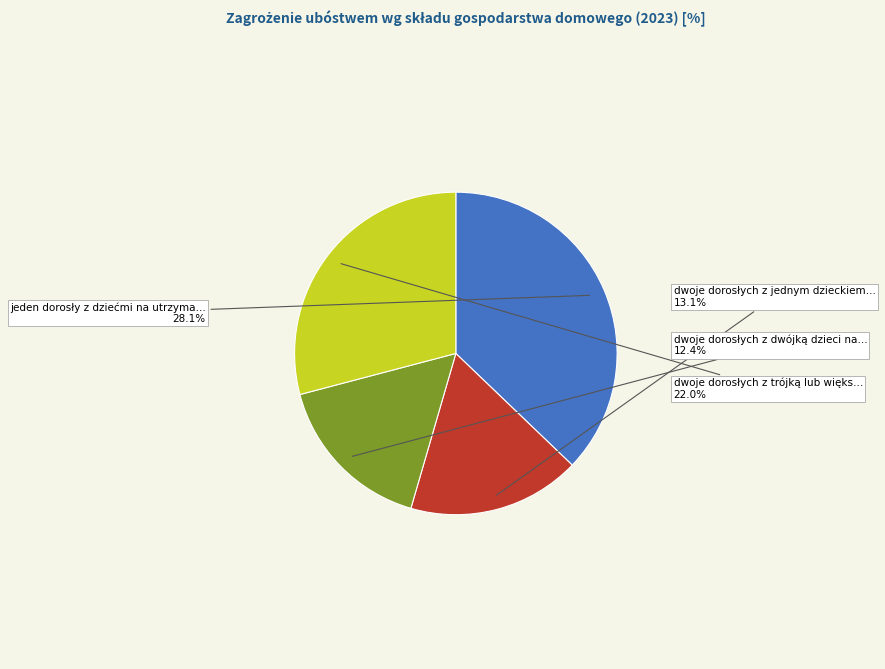

To the nearest percent, what is the average slice percentage?

25%